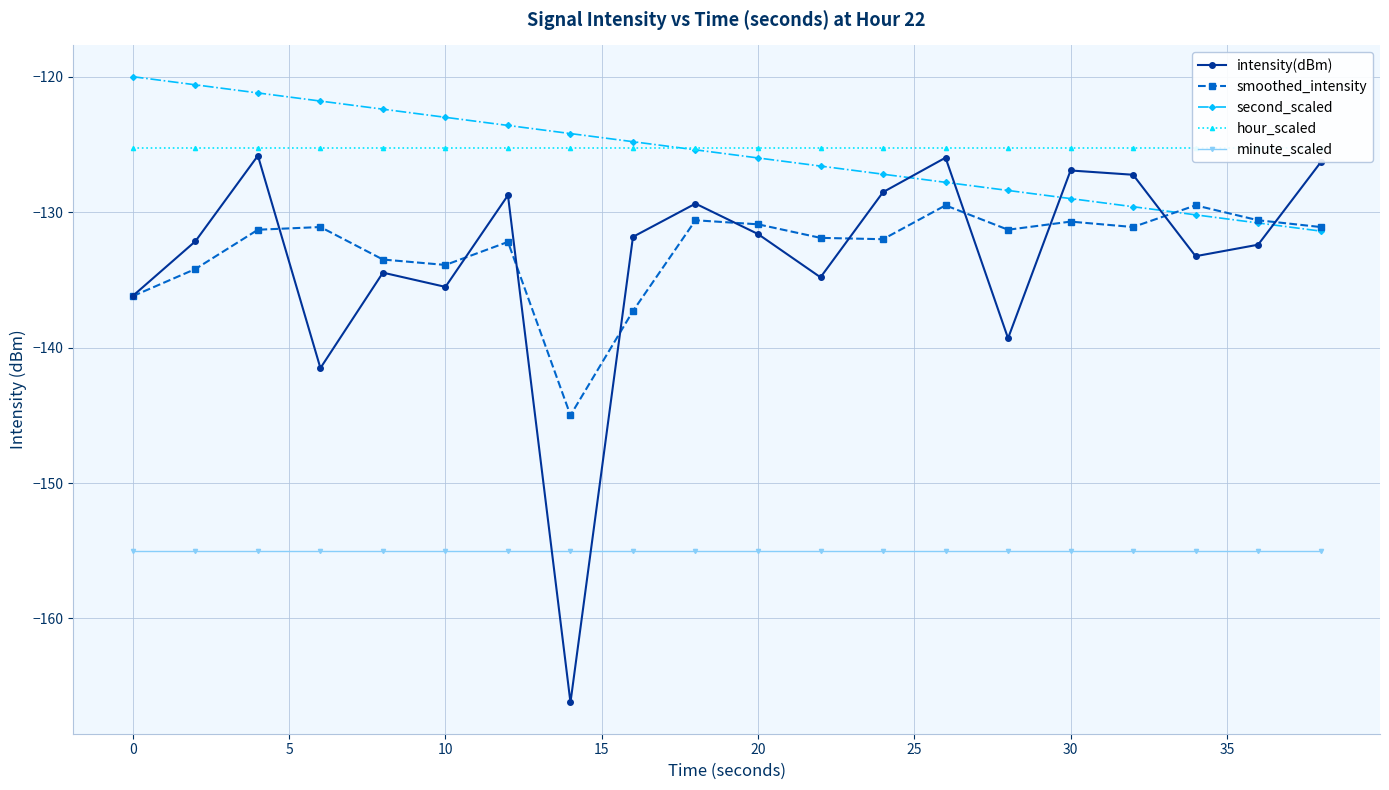

After their last crossing, which series has the higher values: second_scaled or intensity(dBm)?

intensity(dBm)